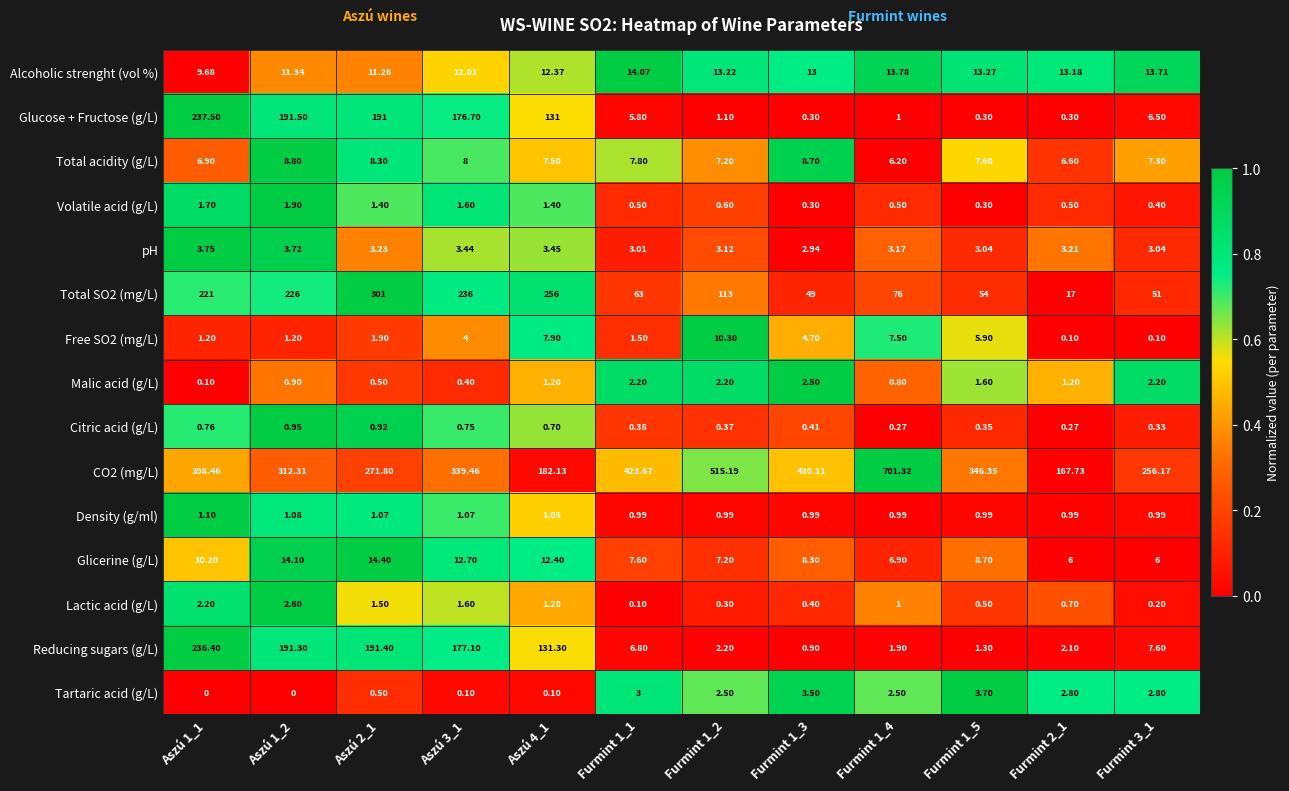

At how many categories does at least one series exceed 0?

12